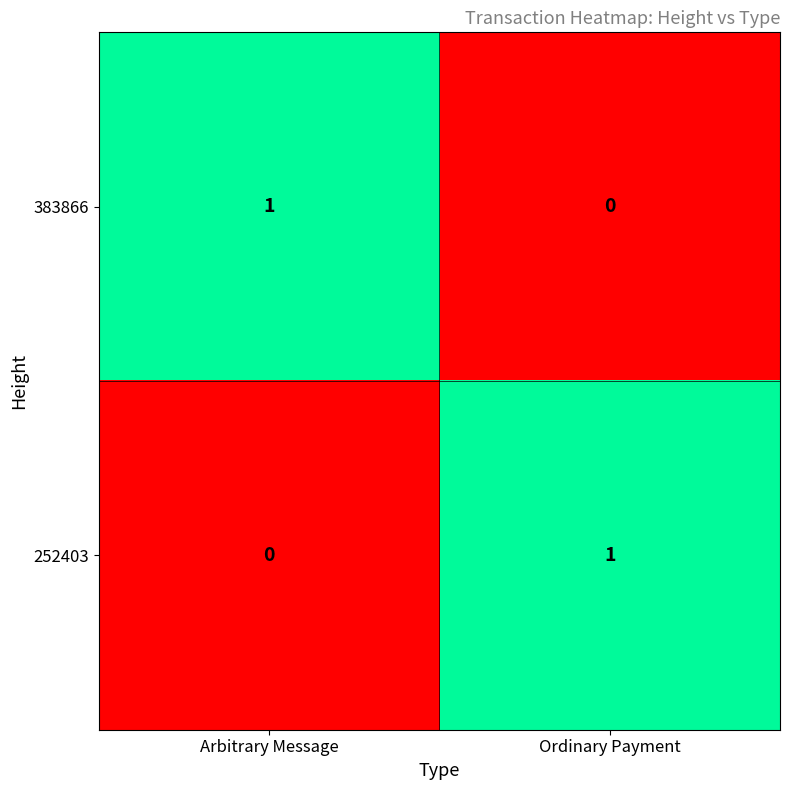

Is the value of 252403 at Ordinary Payment greater than the value of 383866 at Ordinary Payment?

Yes